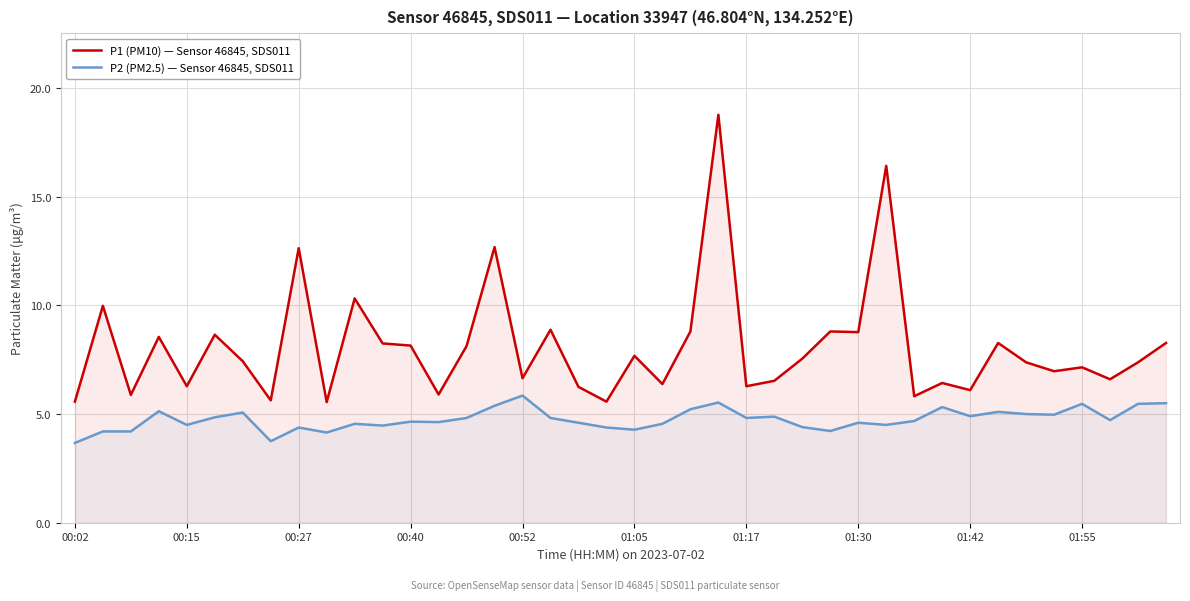

What is the difference between the maximum and minimum values in the P1 (PM10) — Sensor 46845, SDS011 series?

13.2